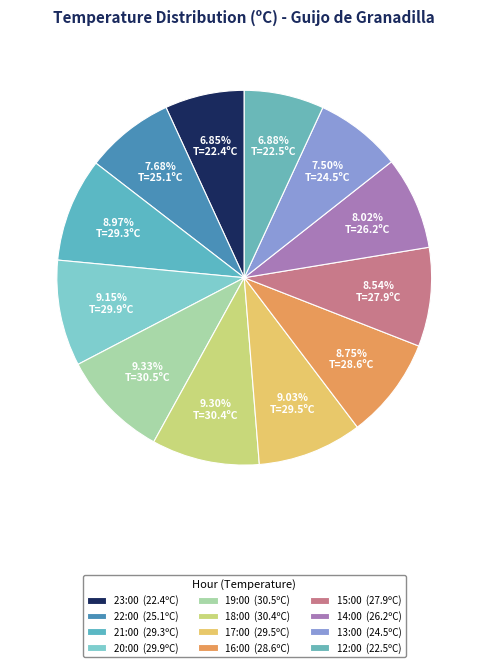

Which category has the biggest portion of the pie?

19:00